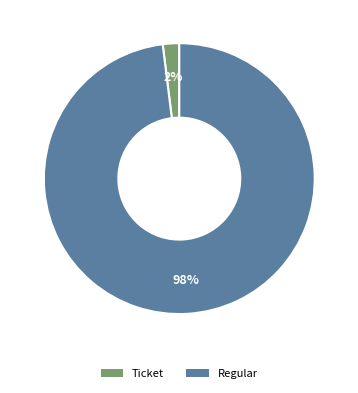

Rank the categories by value from lowest to highest.

Ticket, Regular